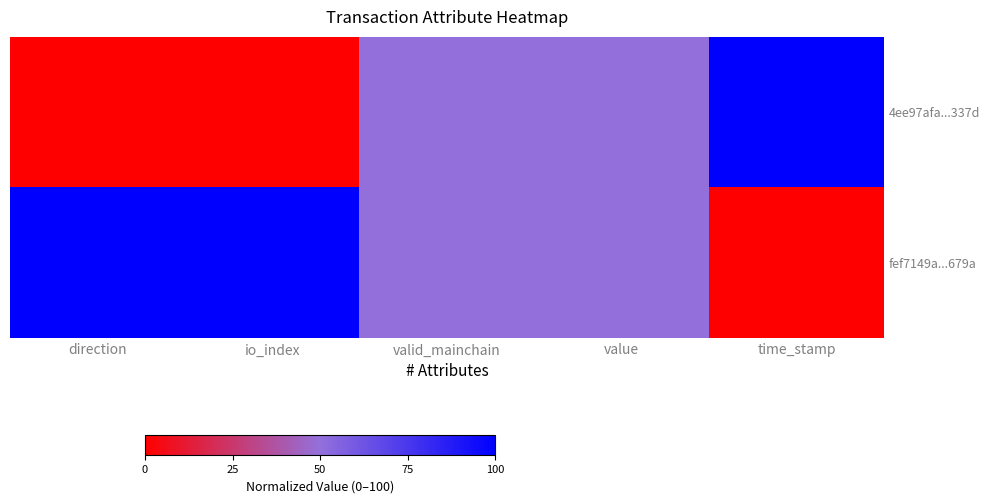

How many data points does each series have?

5